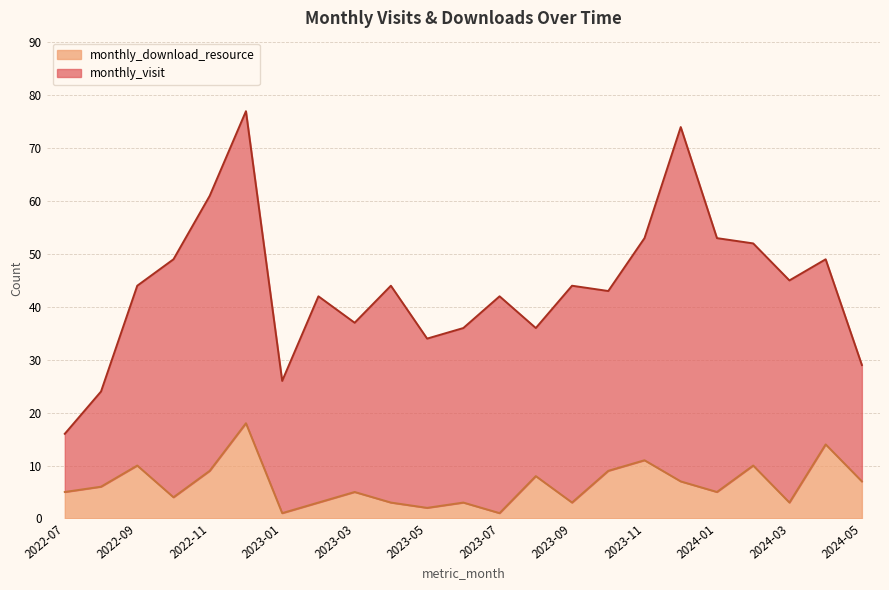

What is the label of the 15th point from the right?

2023-03